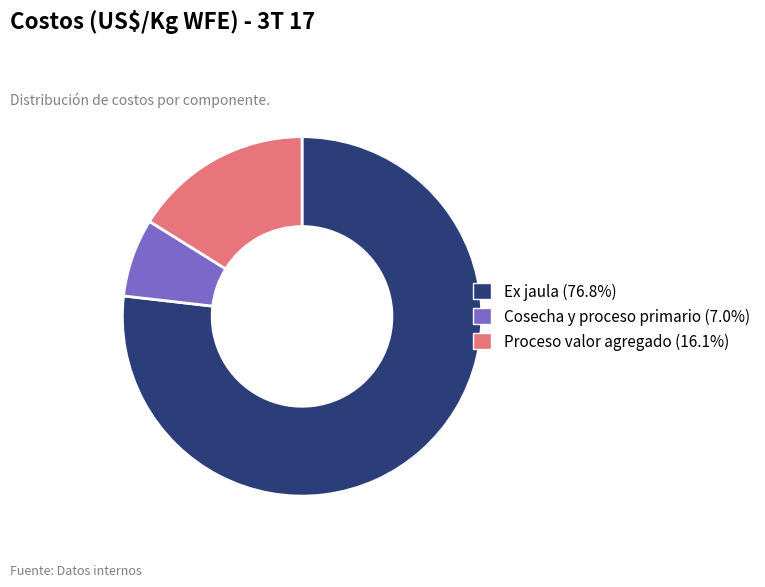

Do Proceso valor agregado and Cosecha y proceso primario together represent more than half of the pie?

No